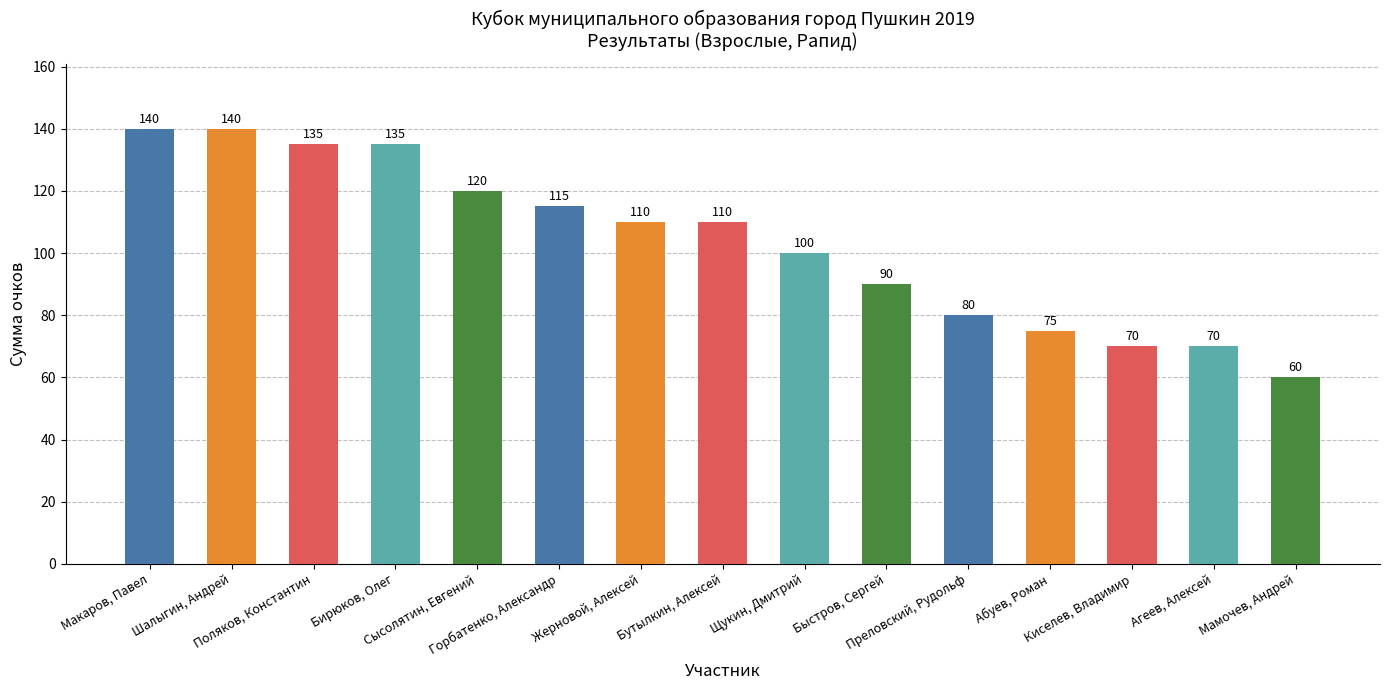

What is the minimum value shown in the chart?

60